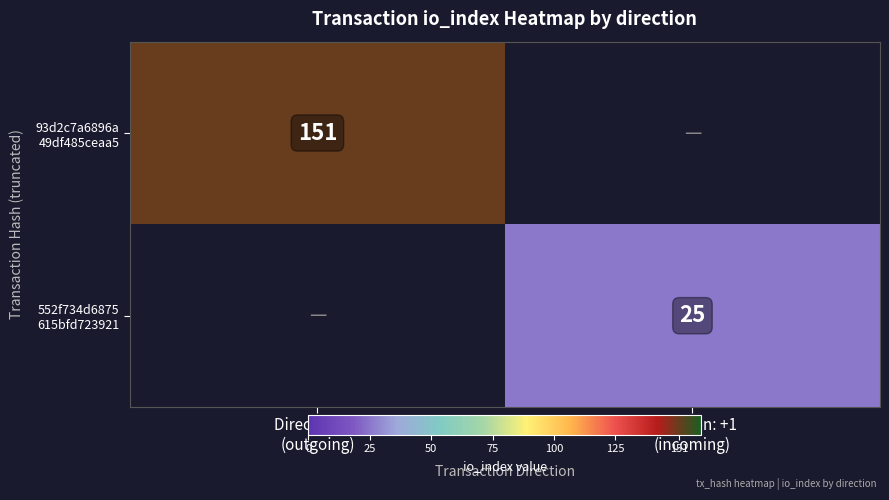

How many positive values does the 552f734d6875 615bfd723921 series have?

1